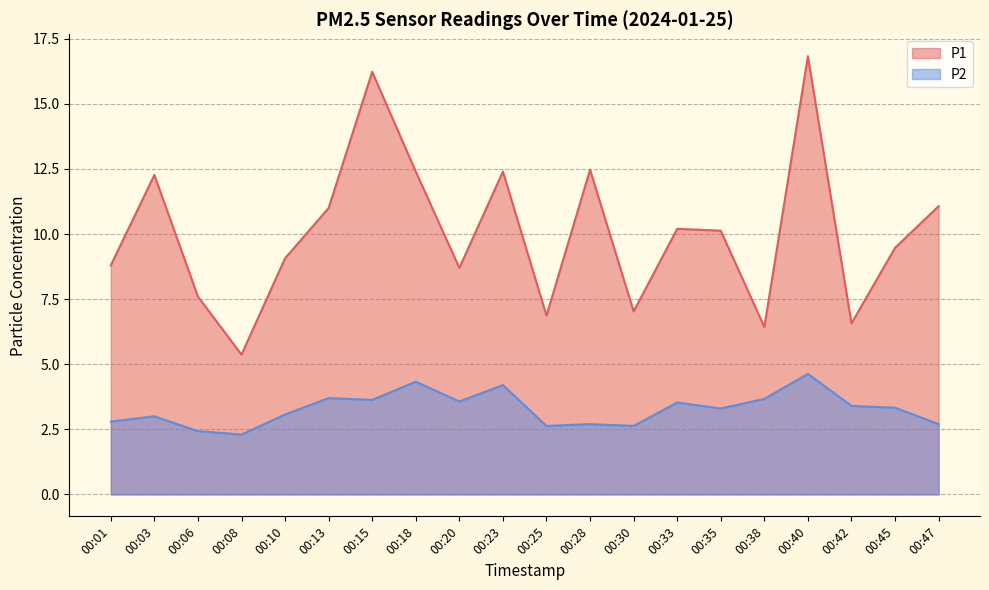

What is the difference between the second highest and minimum values in the P1 series?

10.9